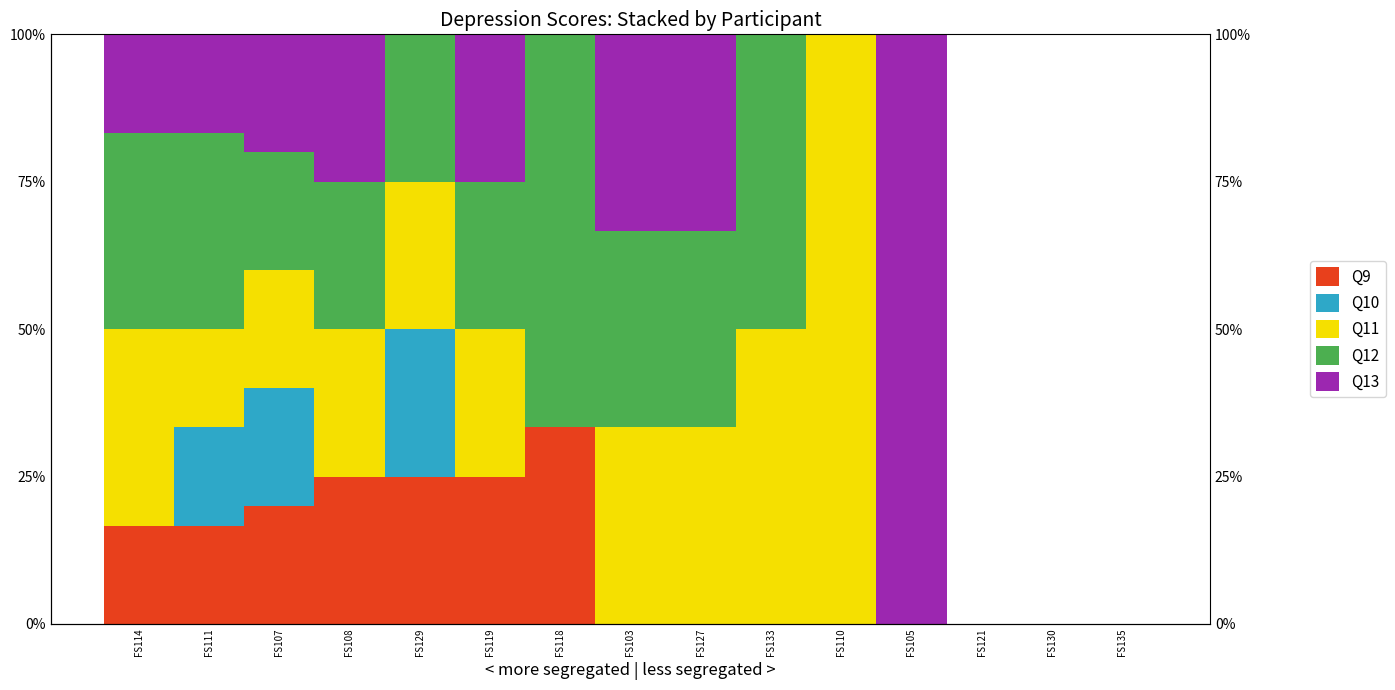

Are the bars horizontal?

No